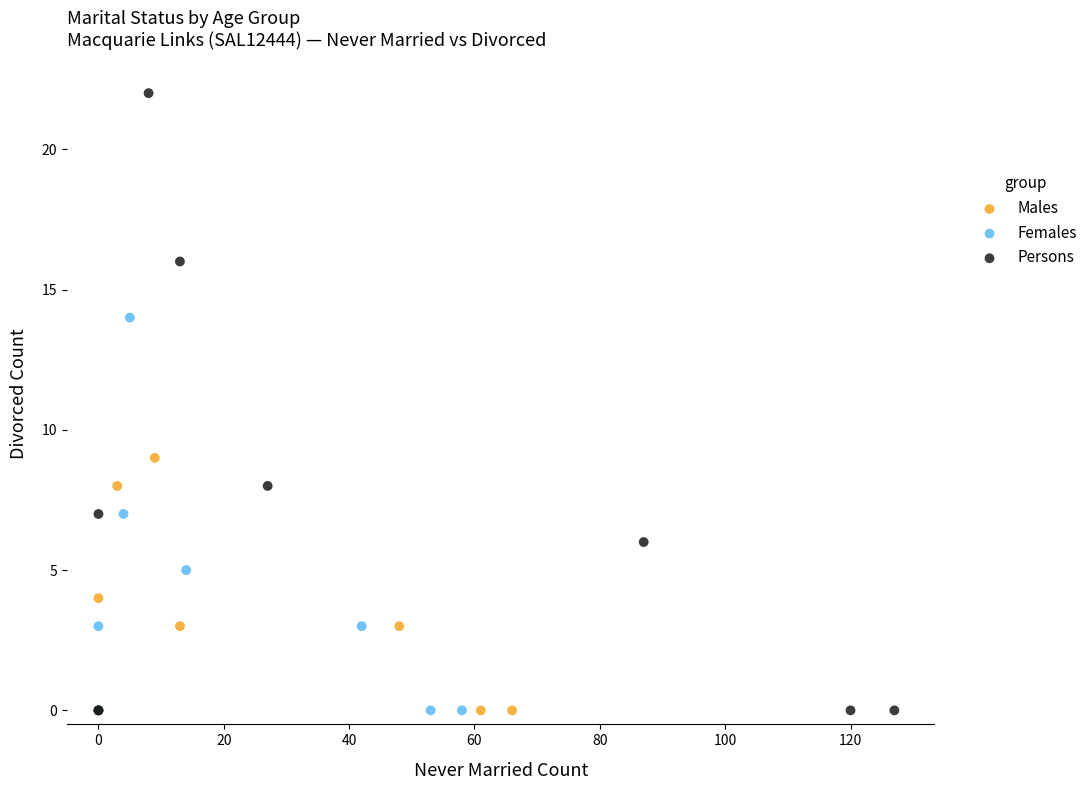

Which series reaches the maximum Y coordinate?

Persons